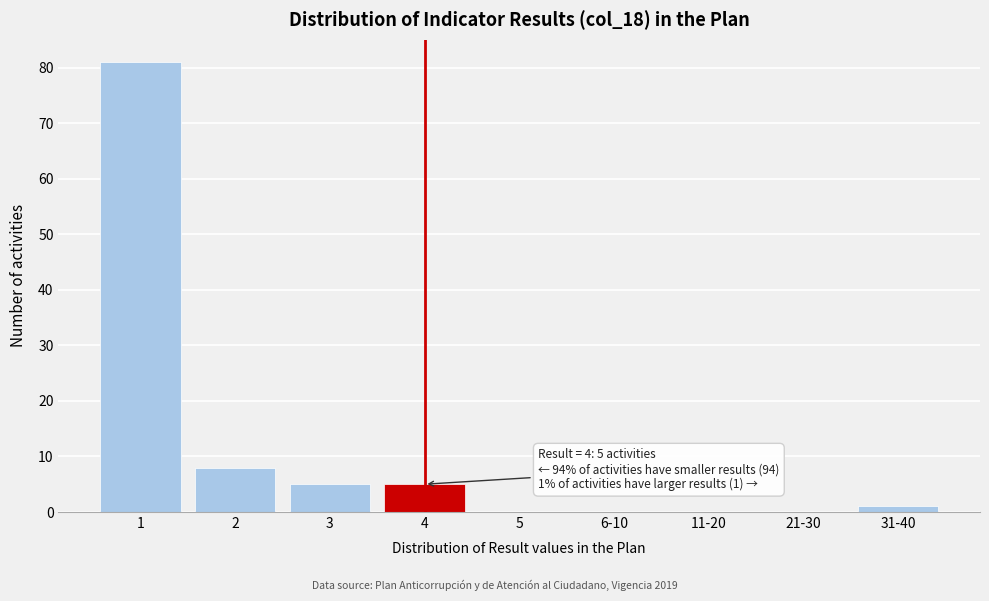

Reading left to right, list all the values displayed in this chart.

1=81	2=8	3=5	4=5	5=0	6-10=0	11-20=0	21-30=0	31-40=1